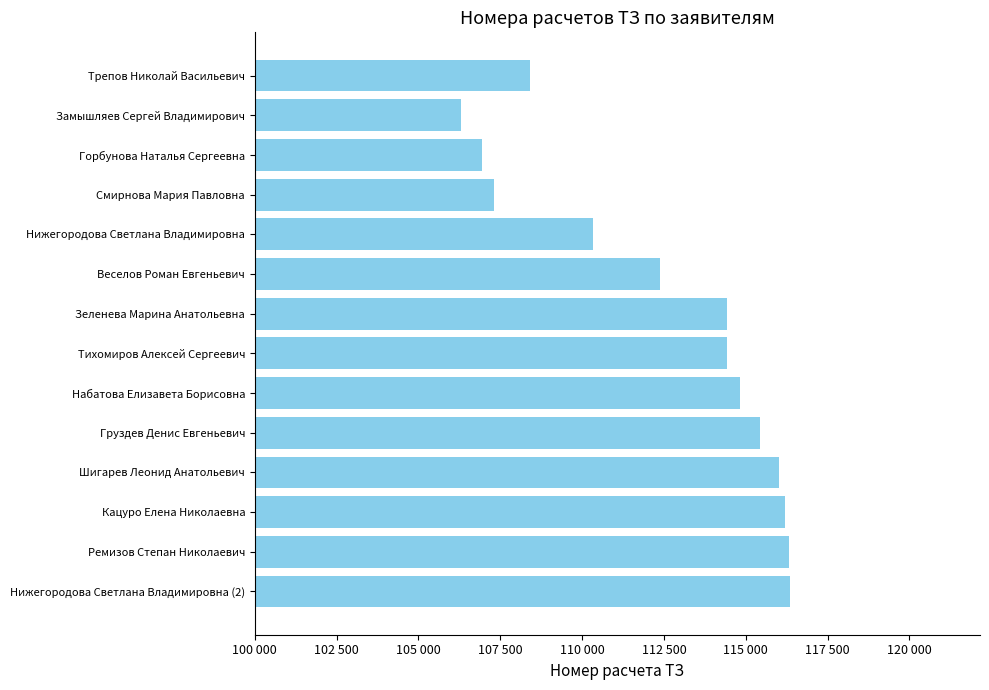

Are the bars horizontal?

Yes